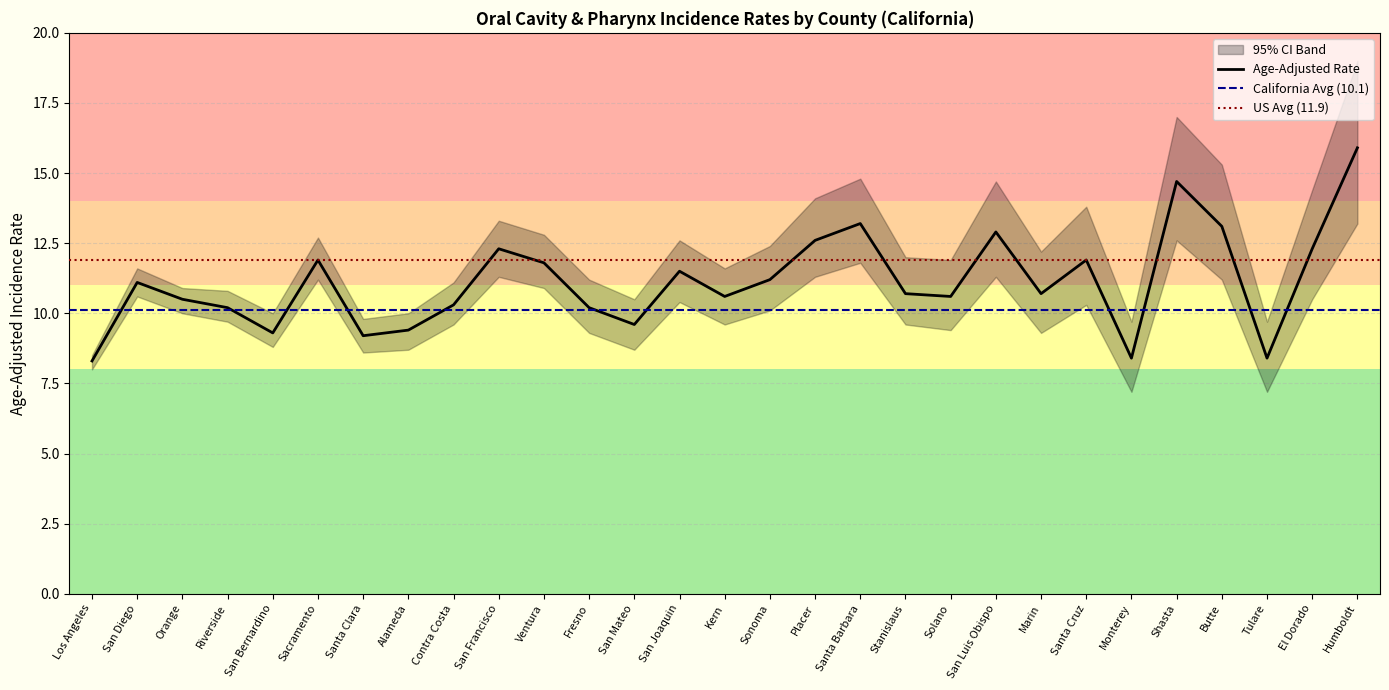

How many categories are shown in the chart?

29